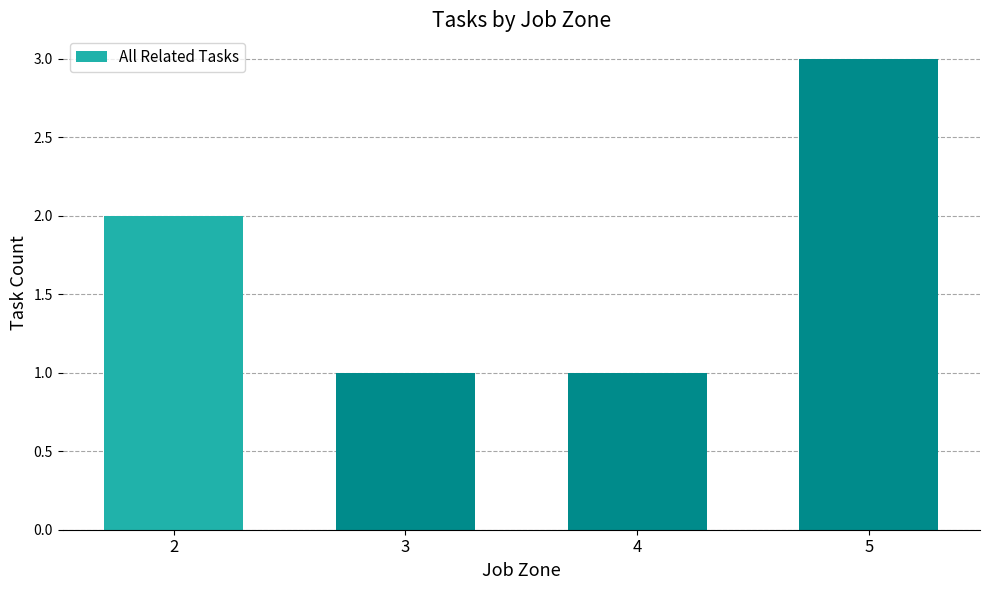

The value at 5 is 5. True or false?

False